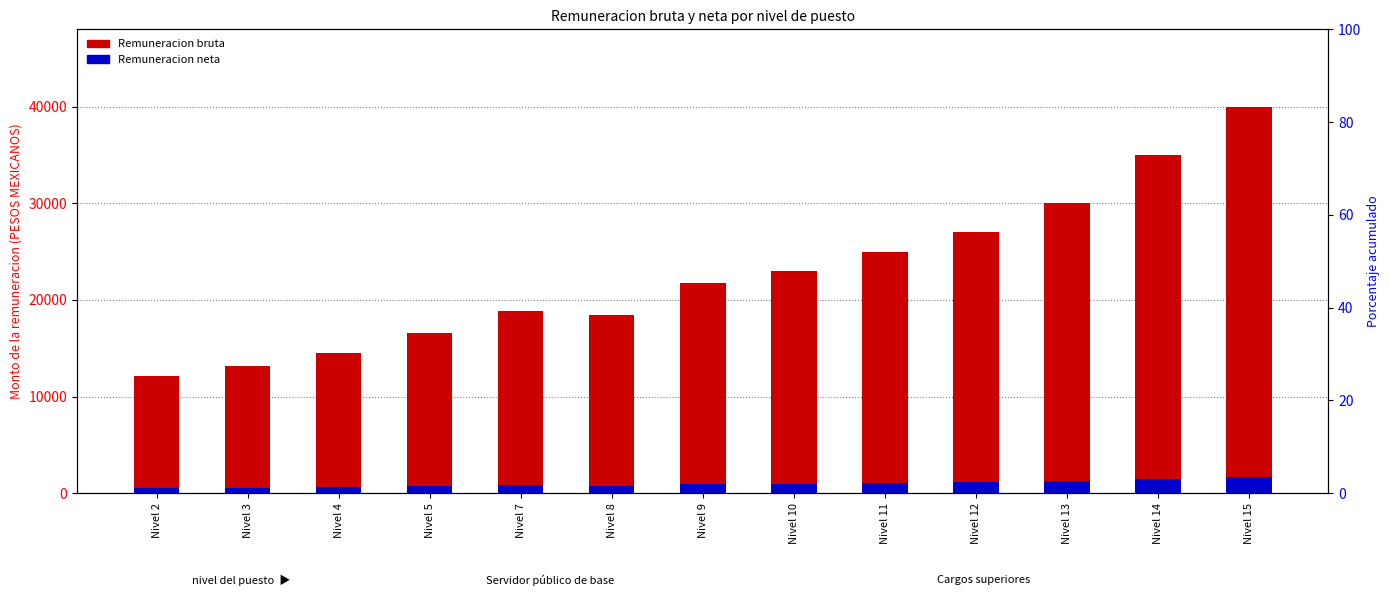

What is the difference between the maximum and minimum values in the Remuneracion neta series?

1107.7